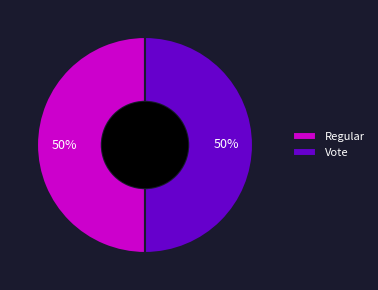

To the nearest percent, what percentage of the pie is Vote?

50%